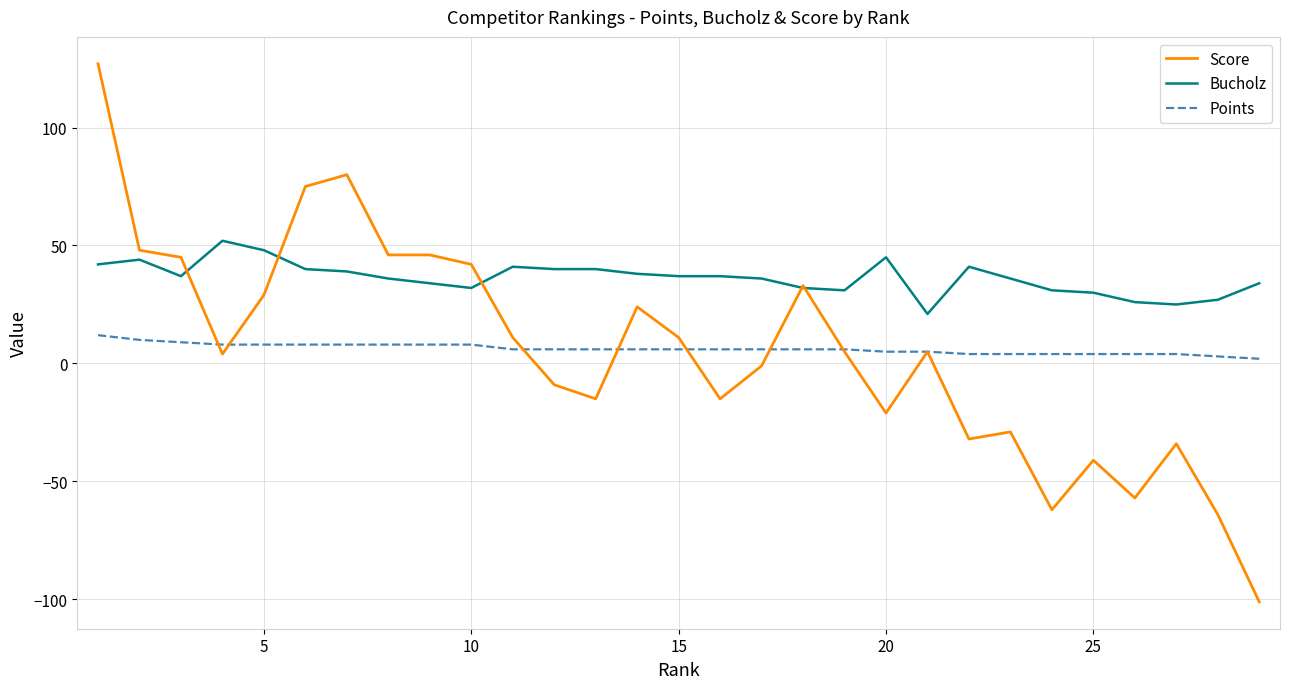

Which series has the largest range (max minus min)?

Score